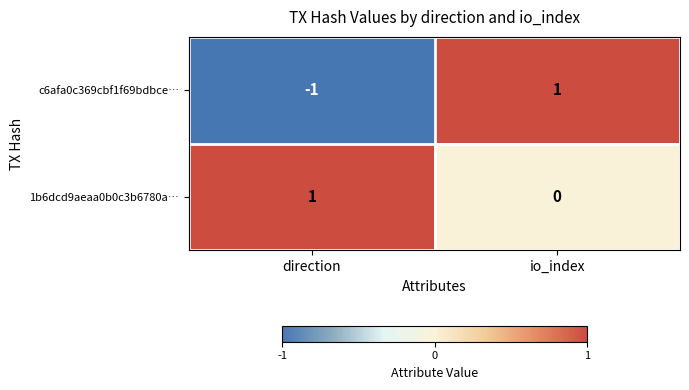

Rank the series by their average value, from highest to lowest.

1b6dcd9aeaa0b0c3b6780a…, c6afa0c369cbf1f69bdbce…